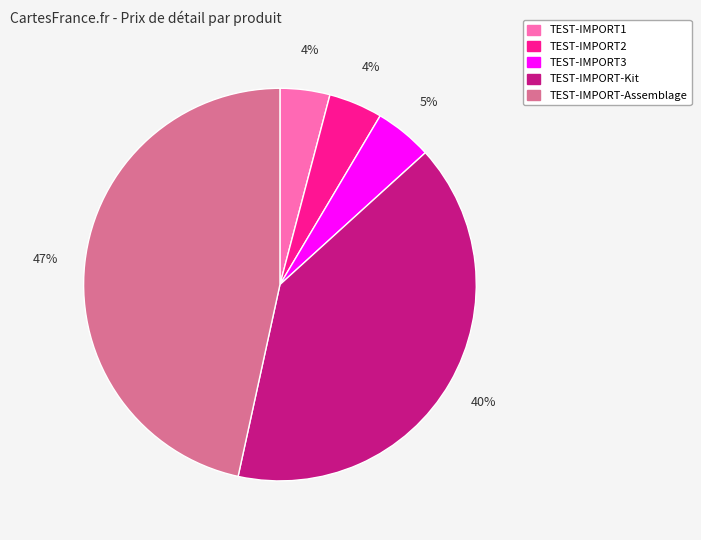

What is the ratio of the value at TEST-IMPORT3 to the value at TEST-IMPORT1?

1.2